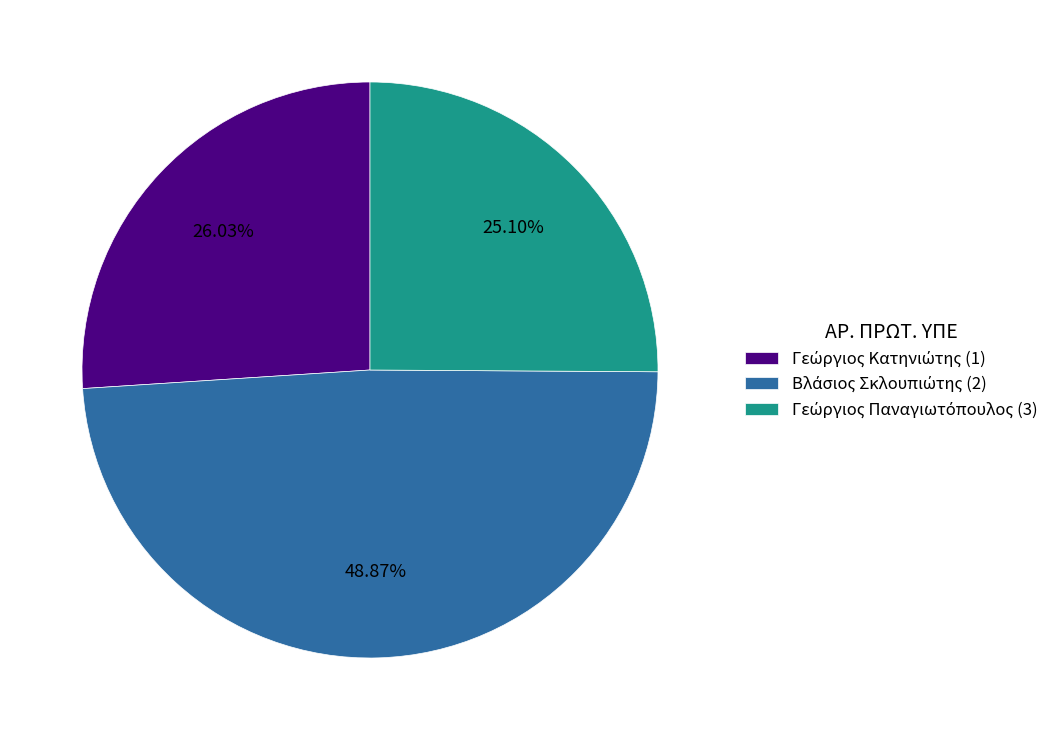

Does any single category account for the majority?

No